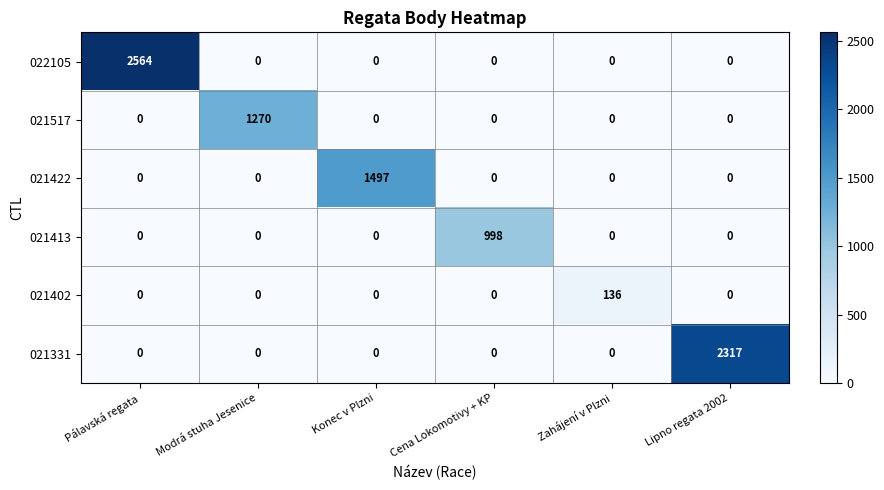

What is the average value of the 021517 series?

212